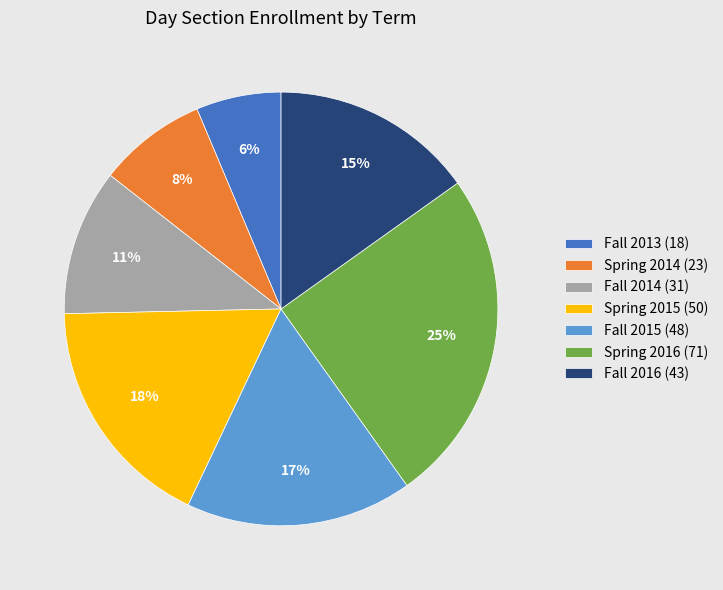

Is the sum of Spring 2014 (23) and Spring 2015 (50) greater than half?

No